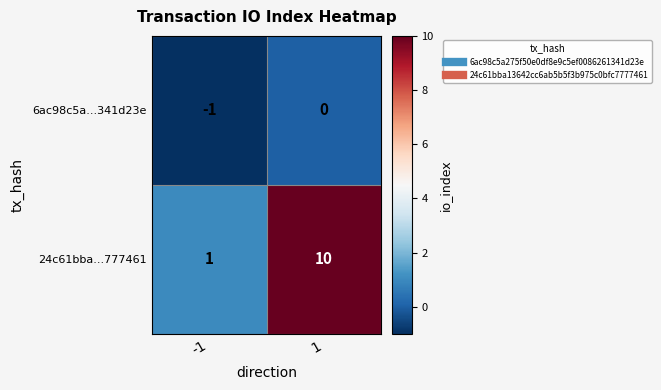

Reading left to right, what are all the values shown in this chart?

6ac98c5a...341d23e: -1	0
24c61bba...777461: 1	10